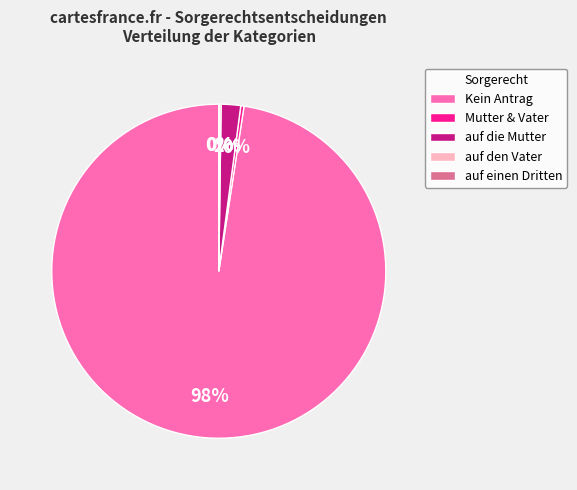

Does Kein Antrag represent more than half of the total?

Yes